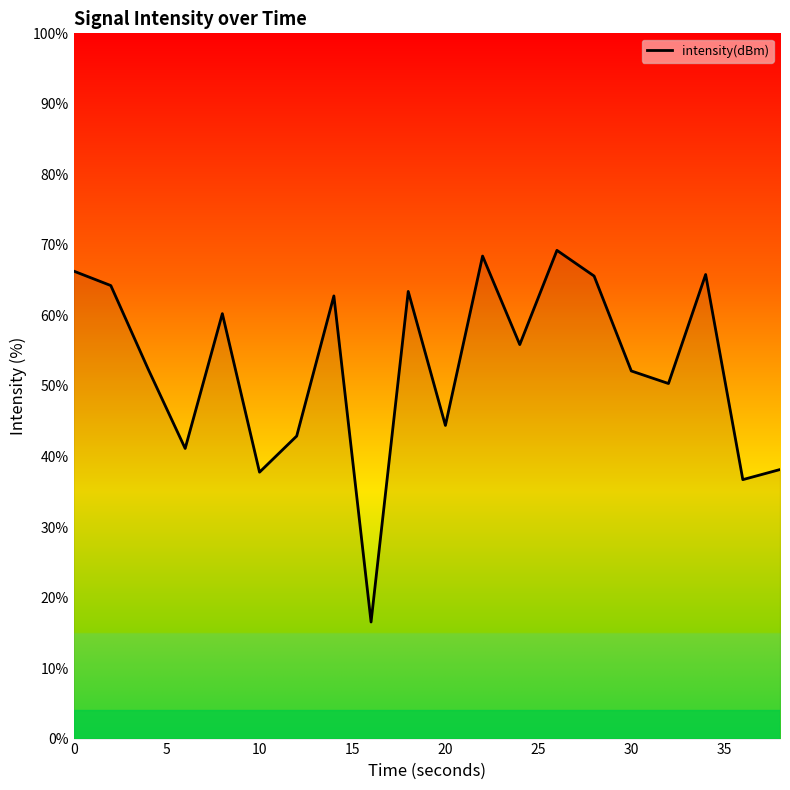

What is the maximum value shown in the chart?

69.2